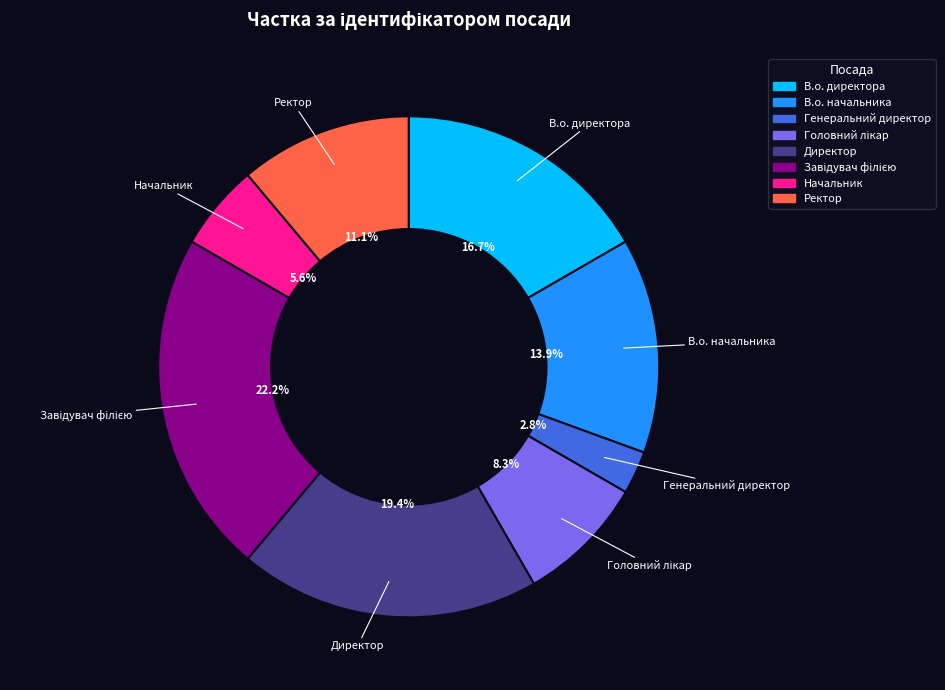

Combined, do Директор and Ректор account for over 50%?

No